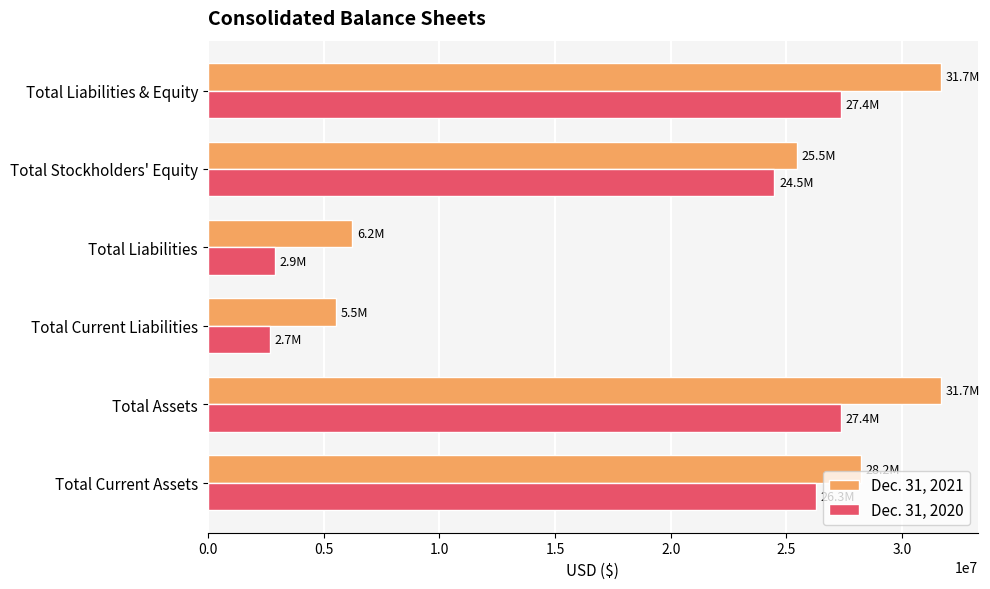

Rank the series by their maximum value, from lowest to highest.

Dec. 31, 2020, Dec. 31, 2021